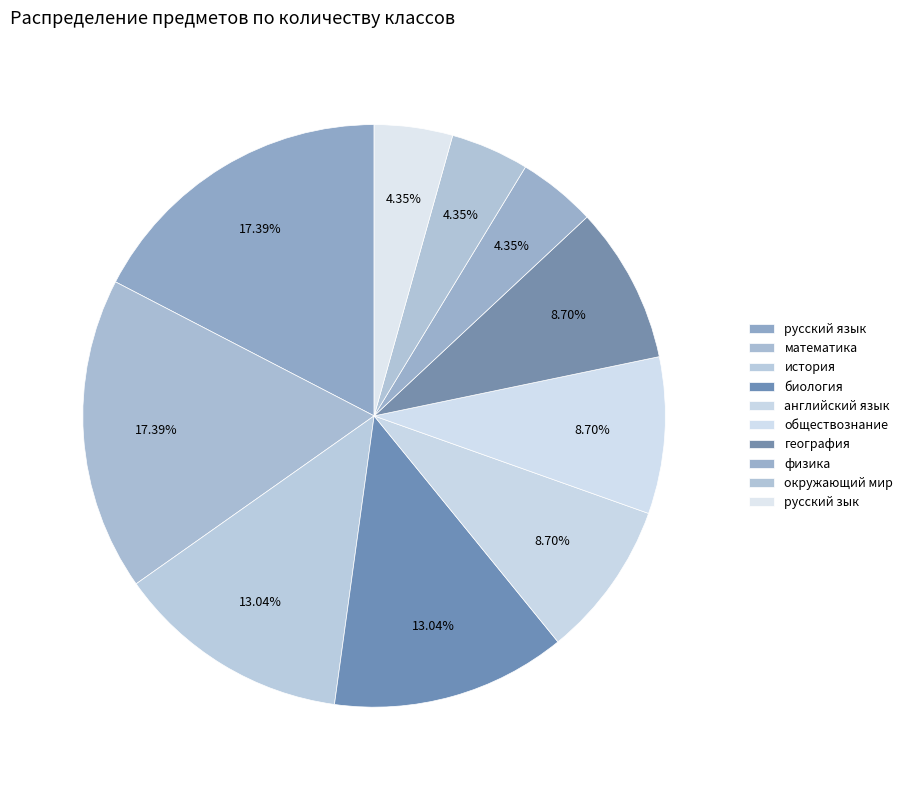

How many segments does this pie chart have?

10